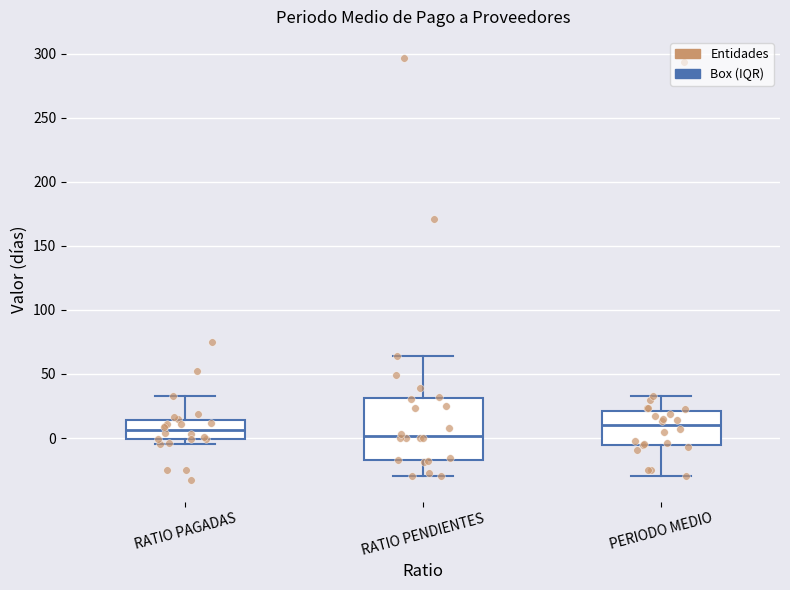

Reading left to right, transcribe this box plot: for each box, give where its median line is, the range the box spans, and where its two whiskers end, as read against the y-axis. The values are not printed on the chart, so give them approximately, as read against the axis.

RATIO PAGADAS: median 5, box 0 to 15, whiskers -5 to 30
RATIO PENDIENTES: median 0, box -15 to 30, whiskers -30 to 65
PERIODO MEDIO: median 10, box -5 to 20, whiskers -30 to 30